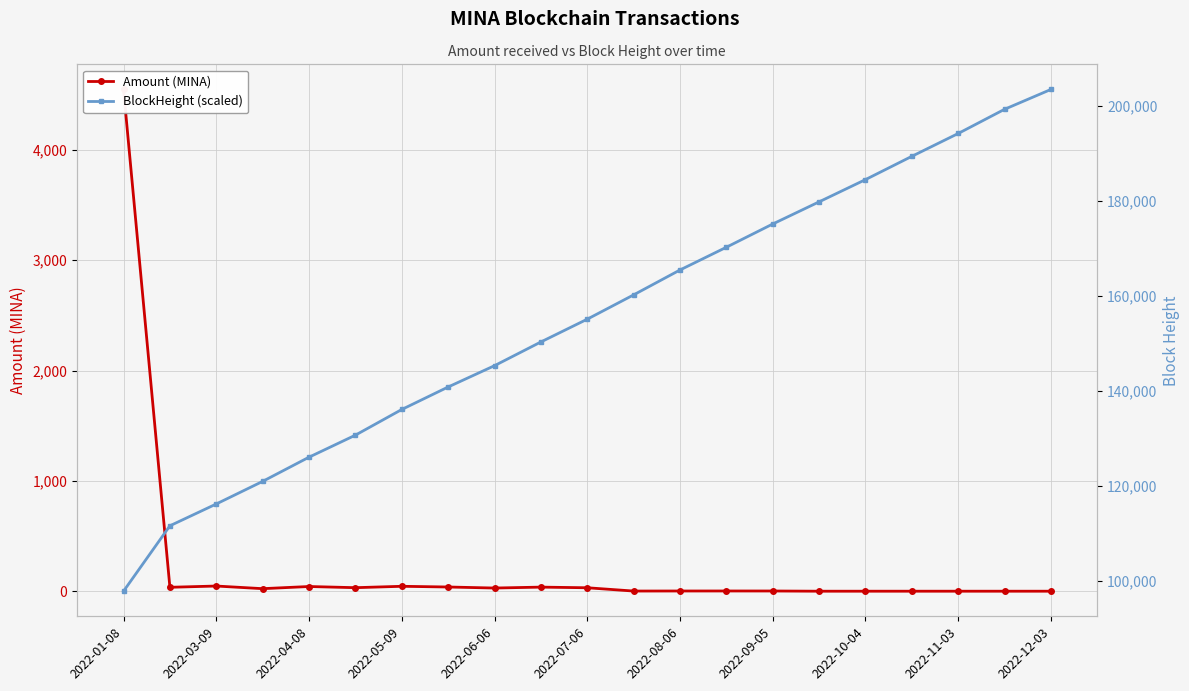

What position from the left is 2022-07-06?

11